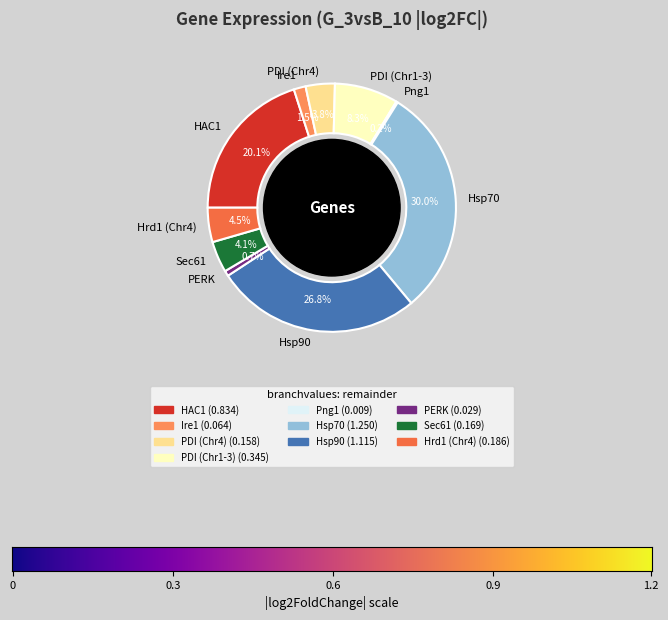

Which slice is the largest?

Hsp70